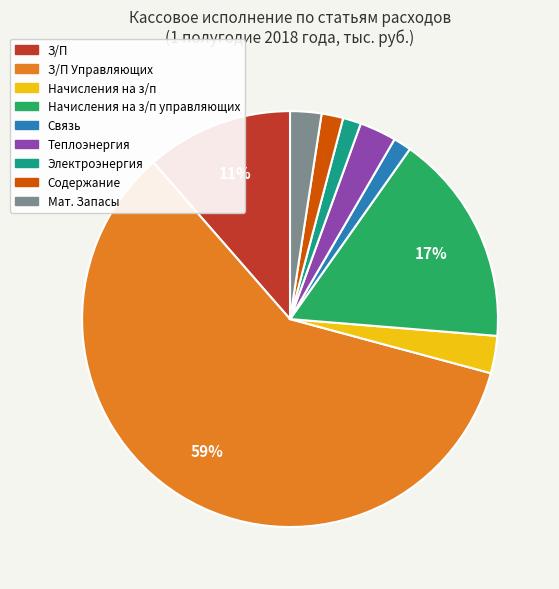

Does any single category account for the majority?

Yes